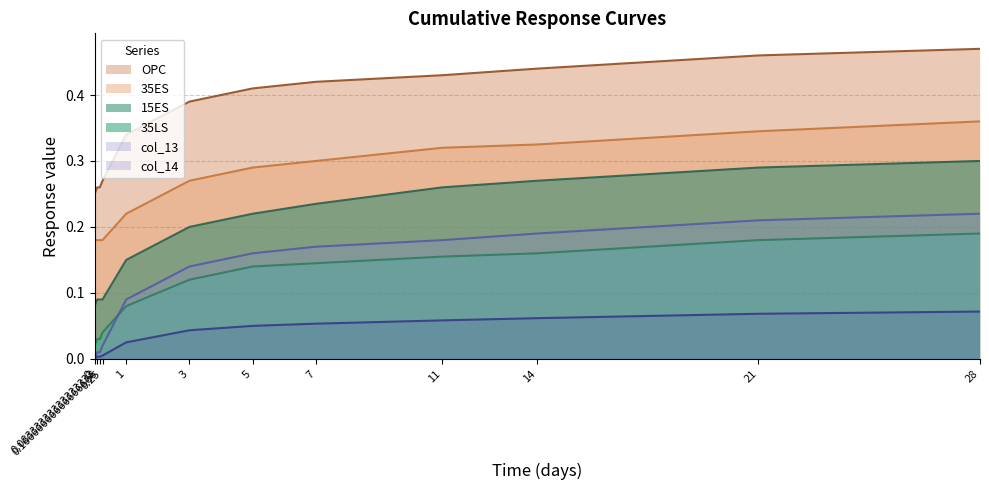

What is the label of the 7th point from the right?

3